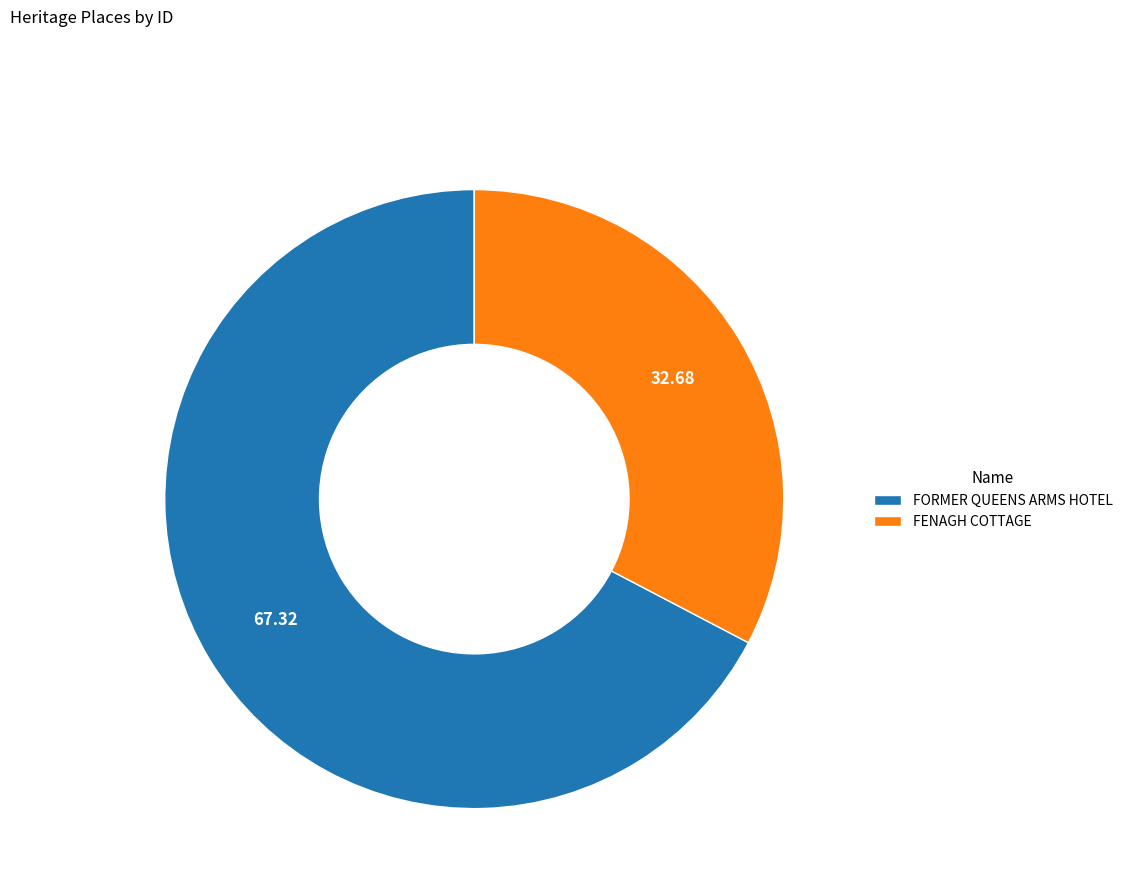

What is the ratio of the value at FORMER QUEENS ARMS HOTEL to the value at FENAGH COTTAGE?

2.1